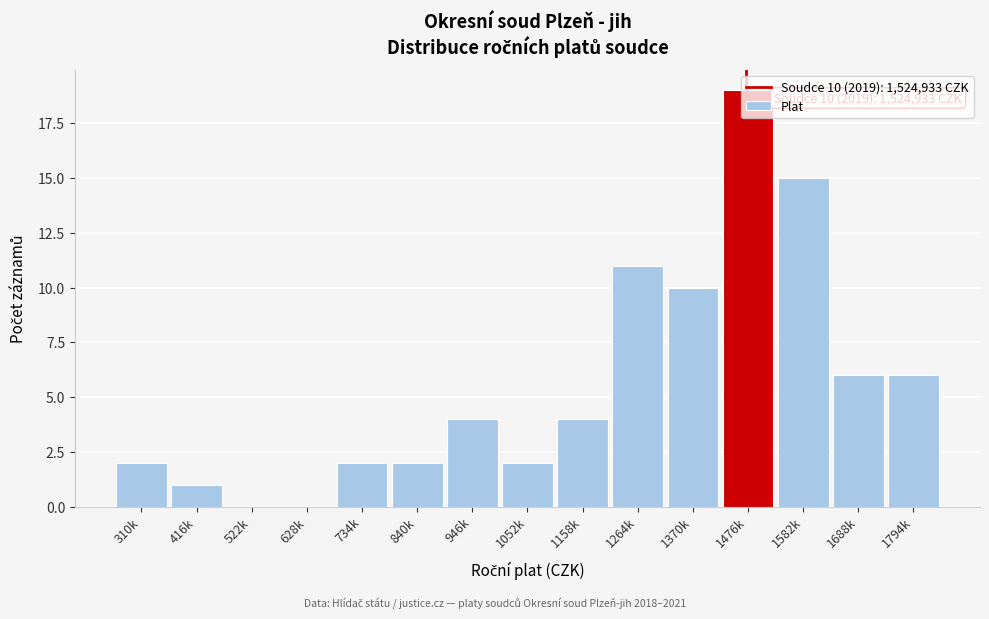

At which category does the chart reach its peak across all series?

1476k